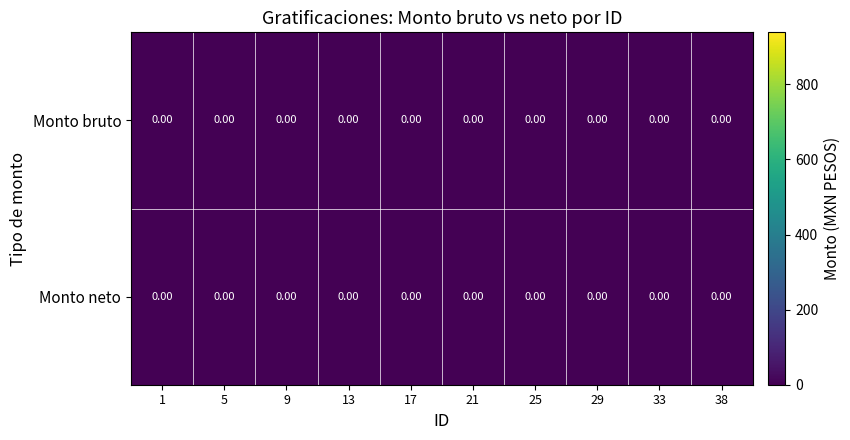

The value of Monto bruto at 17 is -466.8. True or false?

False